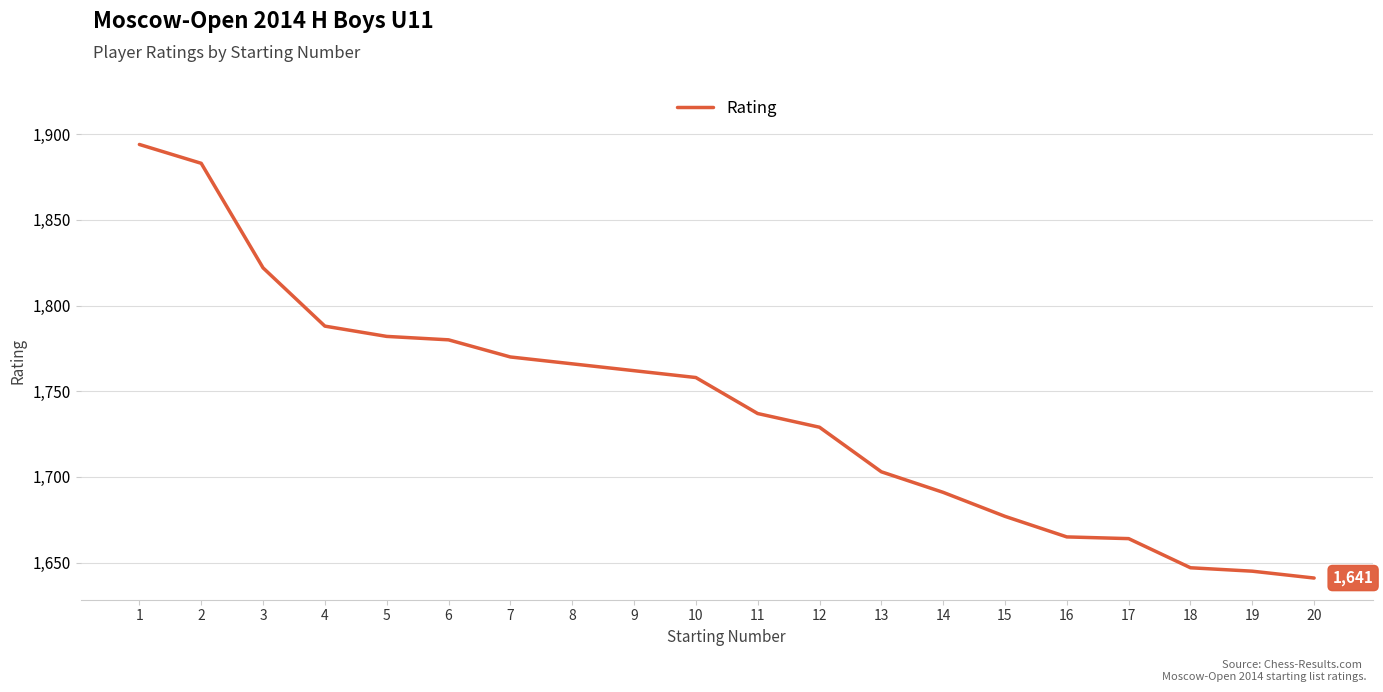

What is the sum of all values?

34804